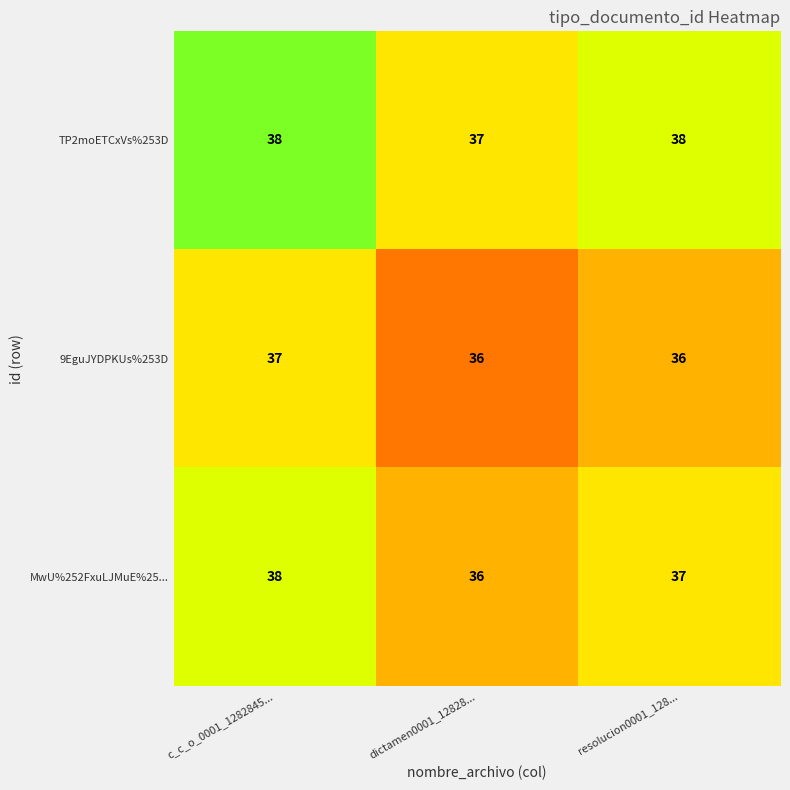

Reading left to right, list all the values displayed in this chart.

TP2moETCxVs%253D: c_c_o_0001_1282845...=38	dictamen0001_12828...=37	resolucion0001_128...=38
9EguJYDPKUs%253D: c_c_o_0001_1282845...=37	dictamen0001_12828...=36	resolucion0001_128...=36
MwU%252FxuLJMuE%25...: c_c_o_0001_1282845...=38	dictamen0001_12828...=36	resolucion0001_128...=37